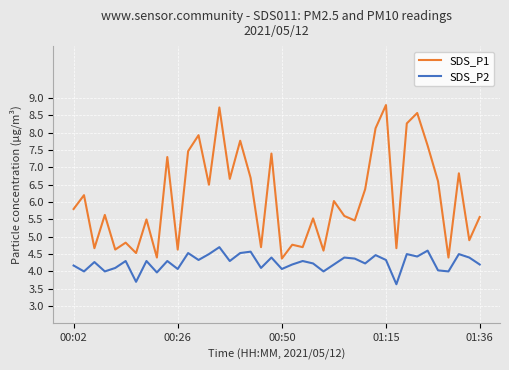

How many lines are shown in the chart?

2